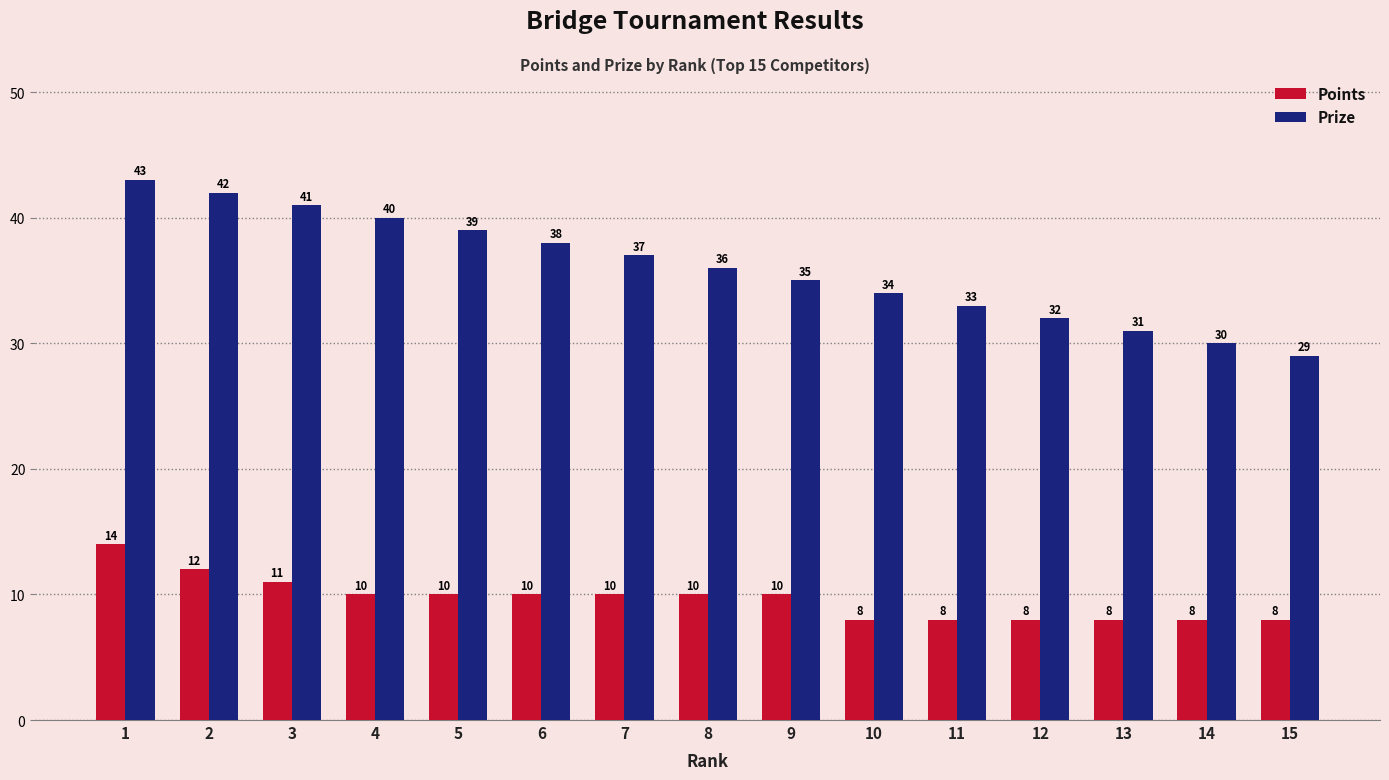

What is the minimum value for Points?

8